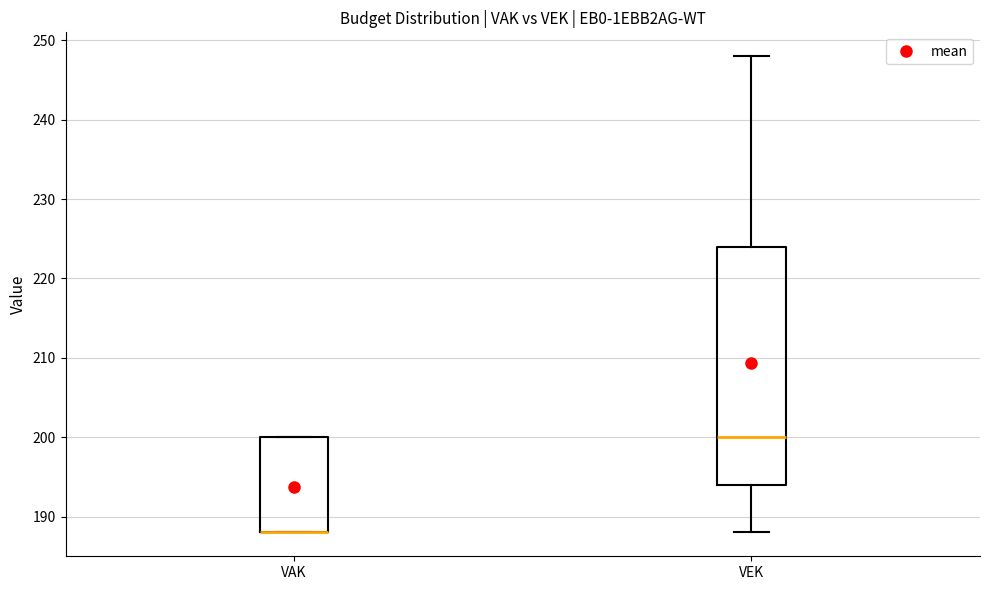

Reading left to right, transcribe this box plot: for each box, give where its median line is, the range the box spans, and where its two whiskers end, as read against the y-axis. The values are not printed on the chart, so give them approximately, as read against the axis.

VAK: median 188 (drawn on the box's lower edge), box 188 to 200, whiskers 188 to 200
VEK: median 200, box 194 to 224, whiskers 188 to 248